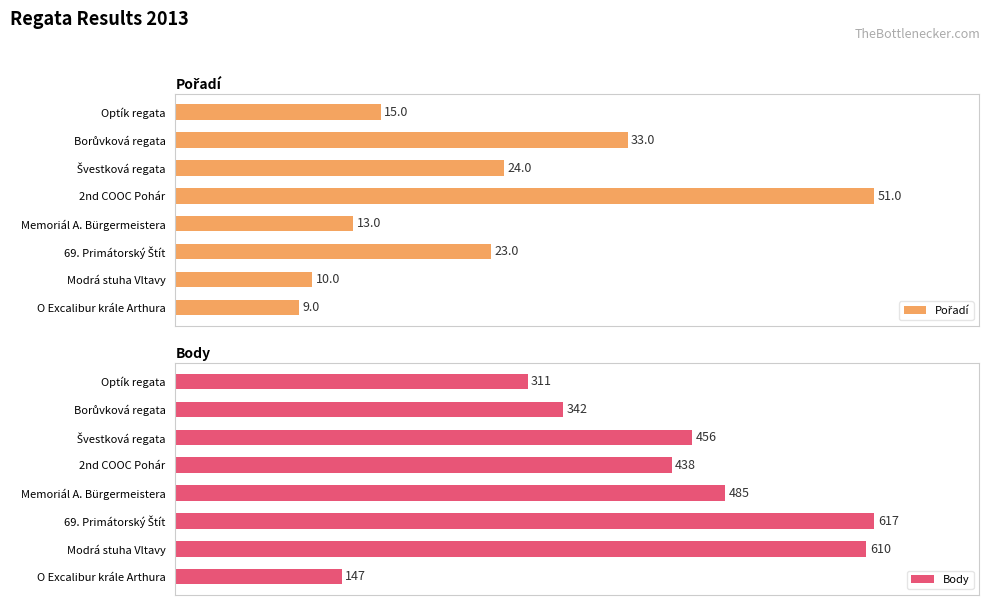

Which series has the largest range (max minus min)?

Pořadí